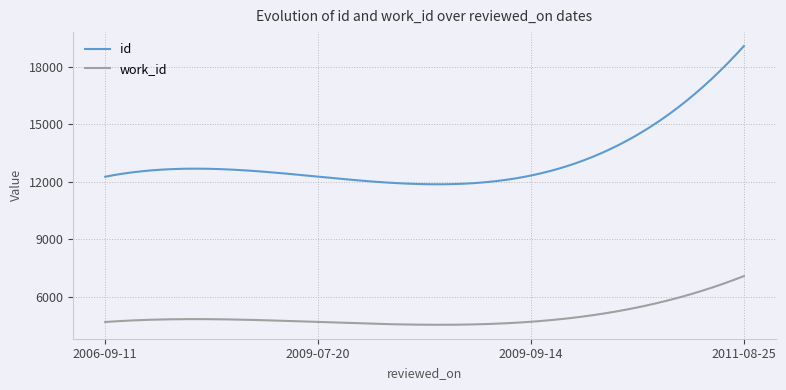

What is the difference between the maximum and minimum values in the id series?

7227.0